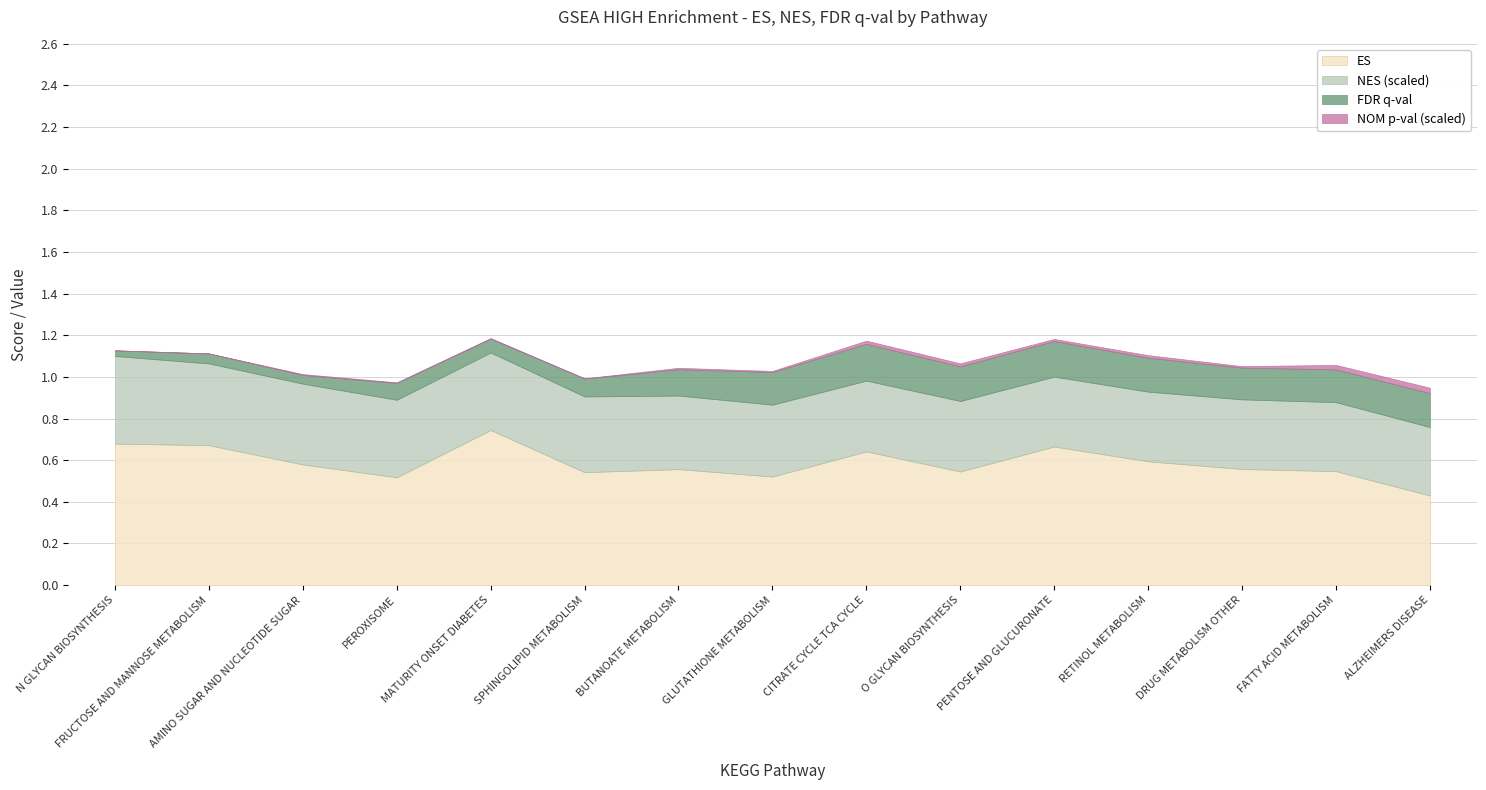

At which label is ES closest to 0?

ALZHEIMERS DISEASE